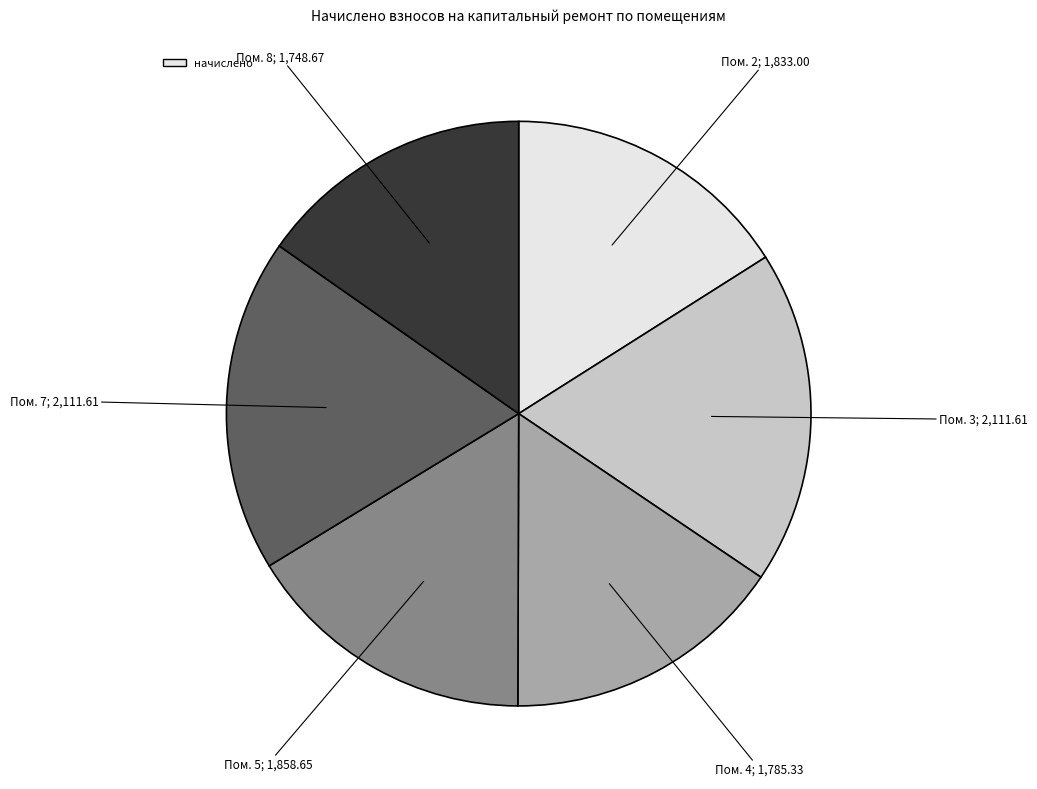

Does any single category account for the majority?

No